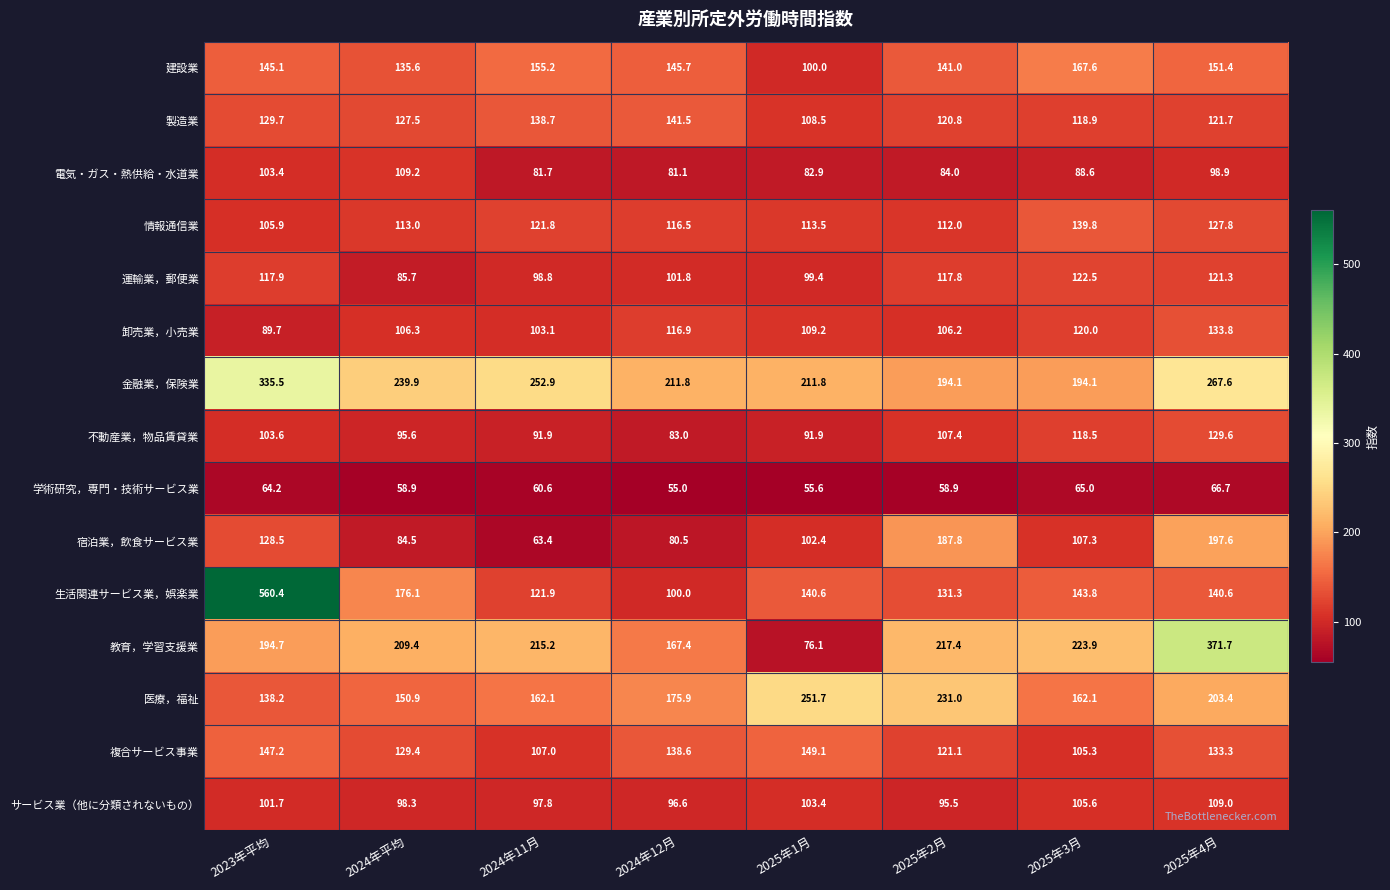

What is the sum of all 金融業，保険業 values?

1907.7